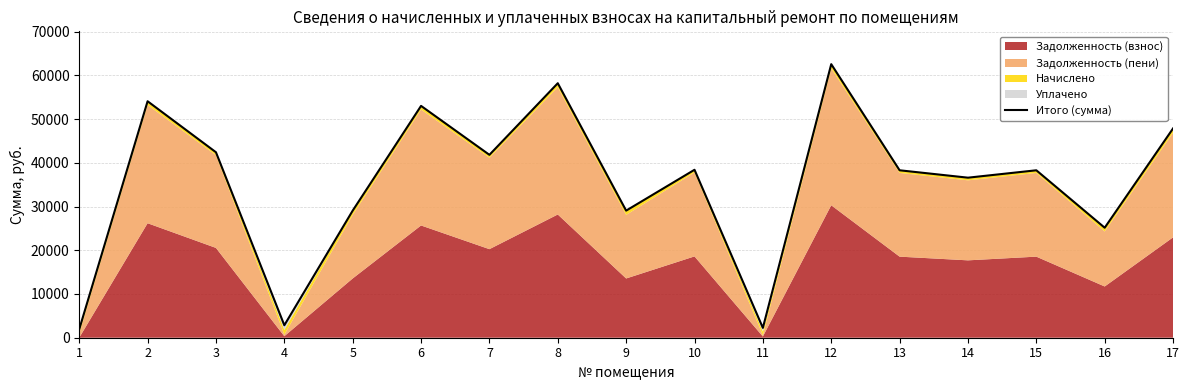

Rank the categories by value from lowest to highest.

1, 11, 4, 16, 5, 9, 14, 13, 15, 10, 7, 3, 17, 6, 2, 8, 12